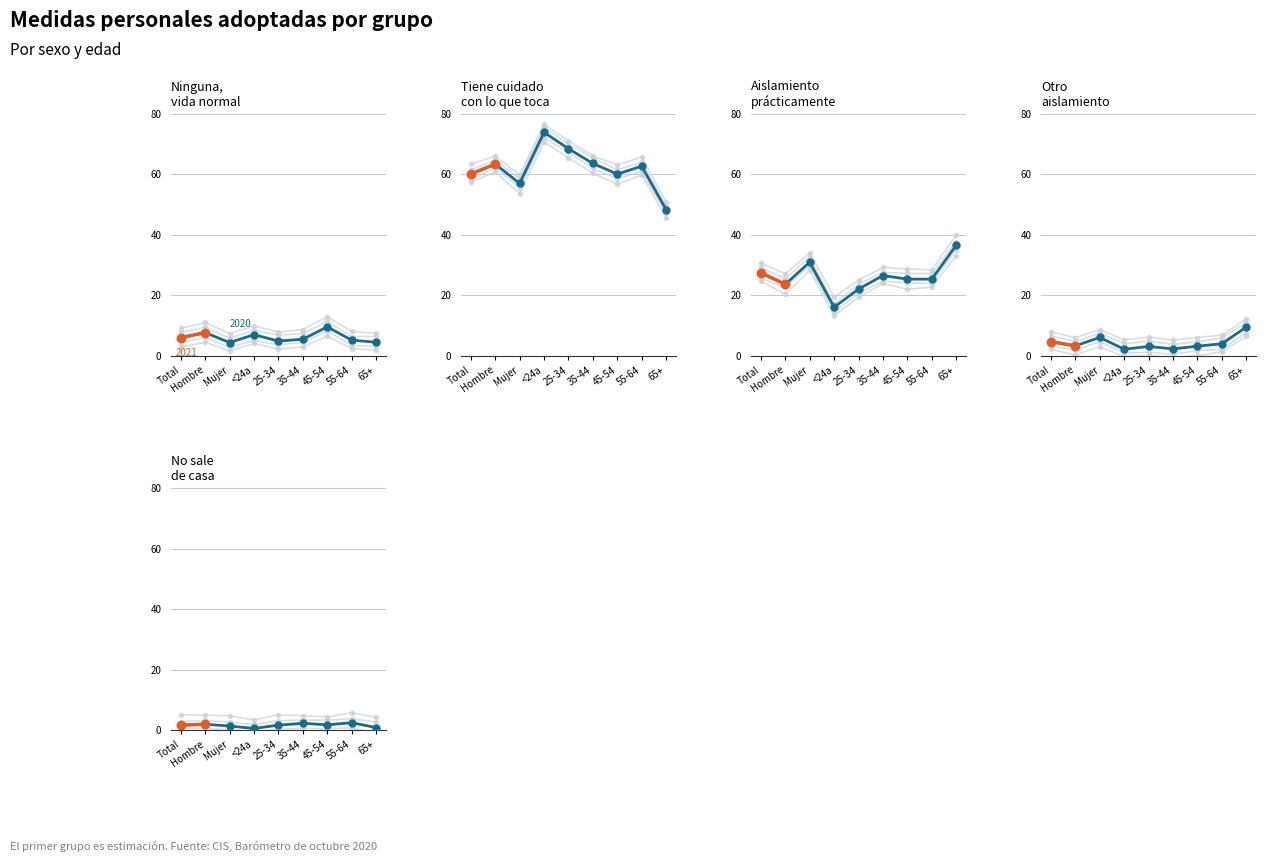

Is it true that the value at Total is 2.6?

False